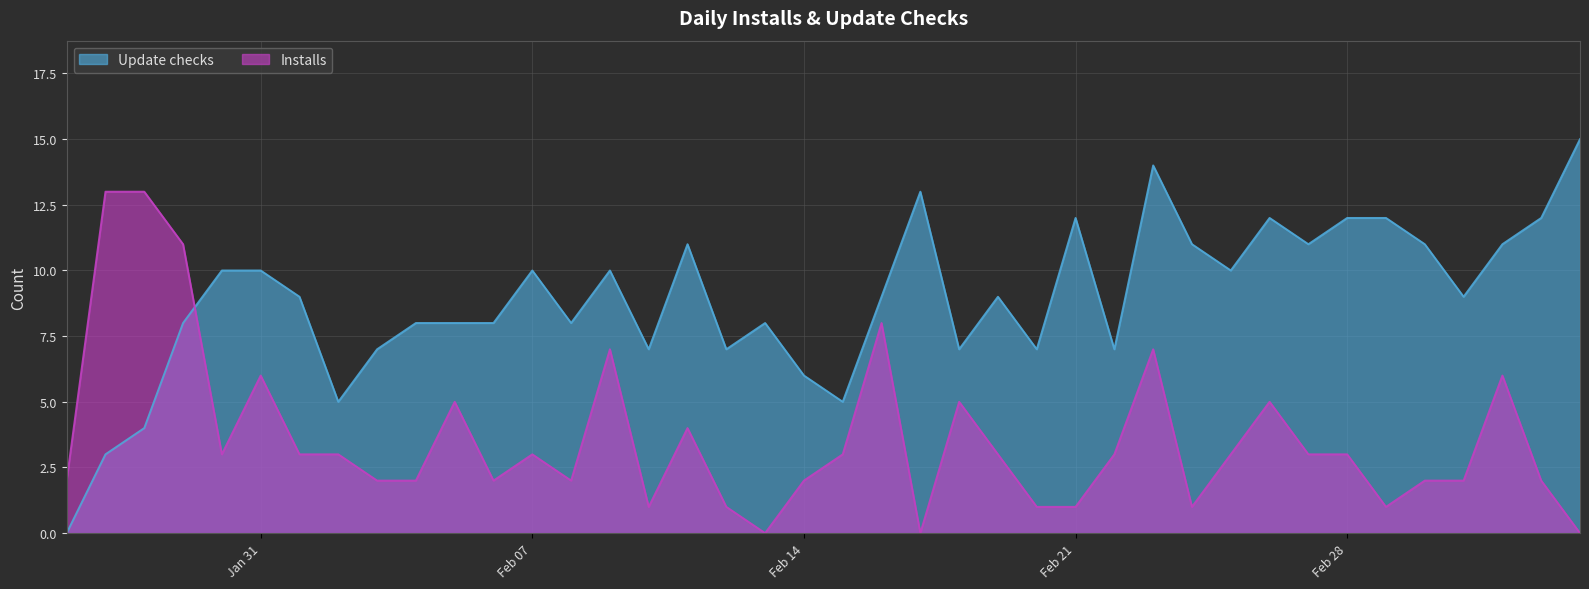

What is the total value across all series at 2023-01-27?

16